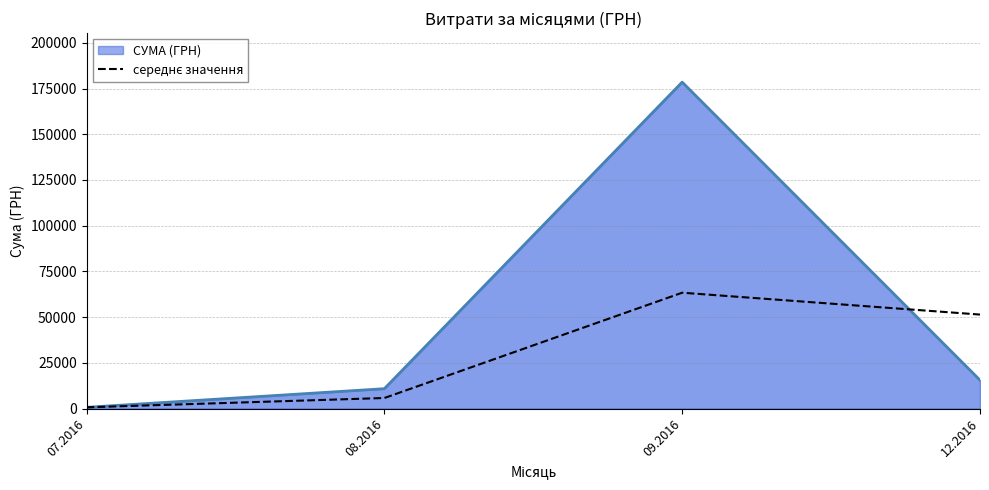

At which category is the sum across all series the highest?

09.2016